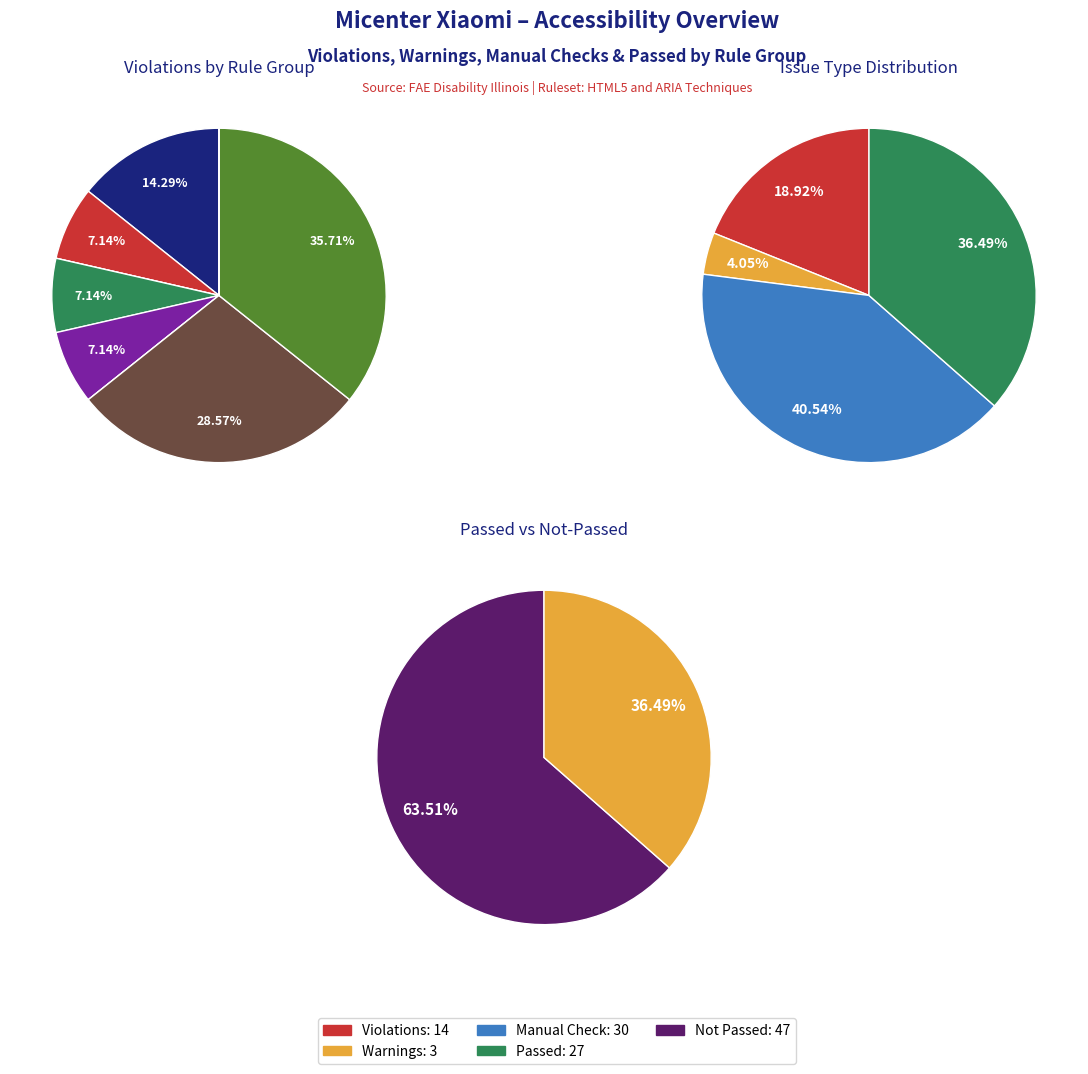

What percentage is the Images slice, to the nearest percent?

7%